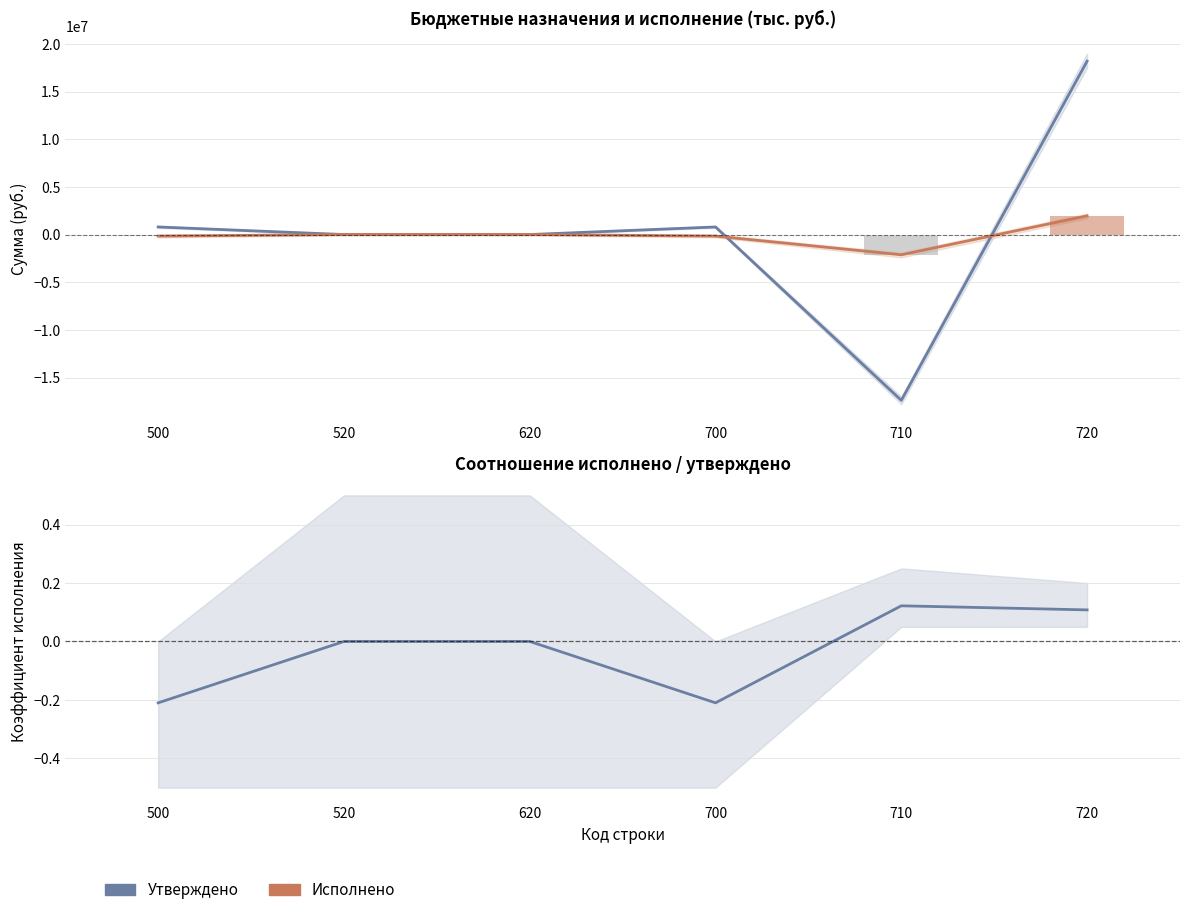

Reading left to right, extract all data points from this chart.

Утверждено (консол.): 500=793600.0	520=0.0	620=0.0	700=793600.0	710=-17395600.0	720=18189200.0
Исполнено (консол.): 500=-165842.0	520=0.0	620=0.0	700=-165842.0	710=-2124687.5	720=1958845.5
Исполнено (бары): 500=-165842.0	520=0.0	620=0.0	700=-165842.0	710=-2124687.5	720=1958845.5
Коэффициент (Nowcast): 500=-0.2	520=0.0	620=0.0	700=-0.2	710=0.1	720=0.1